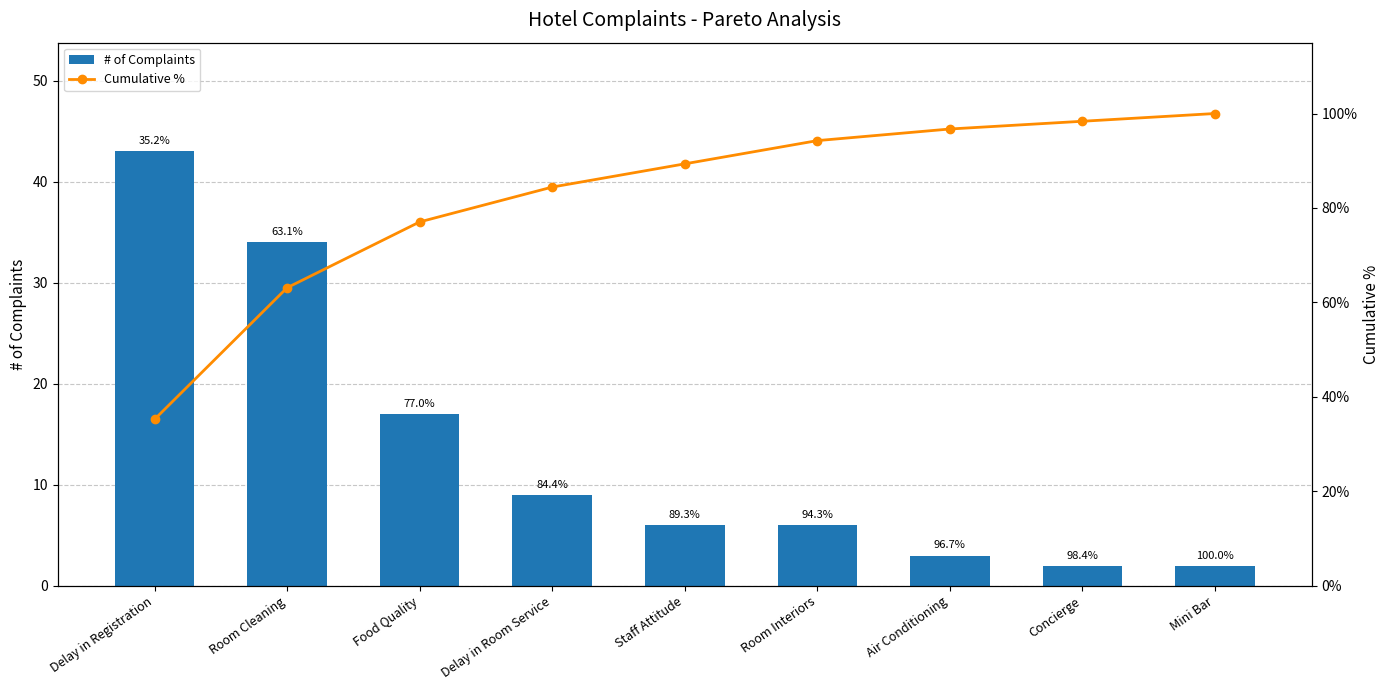

What is the difference between the maximum and minimum values in the # of Complaints series?

41.0